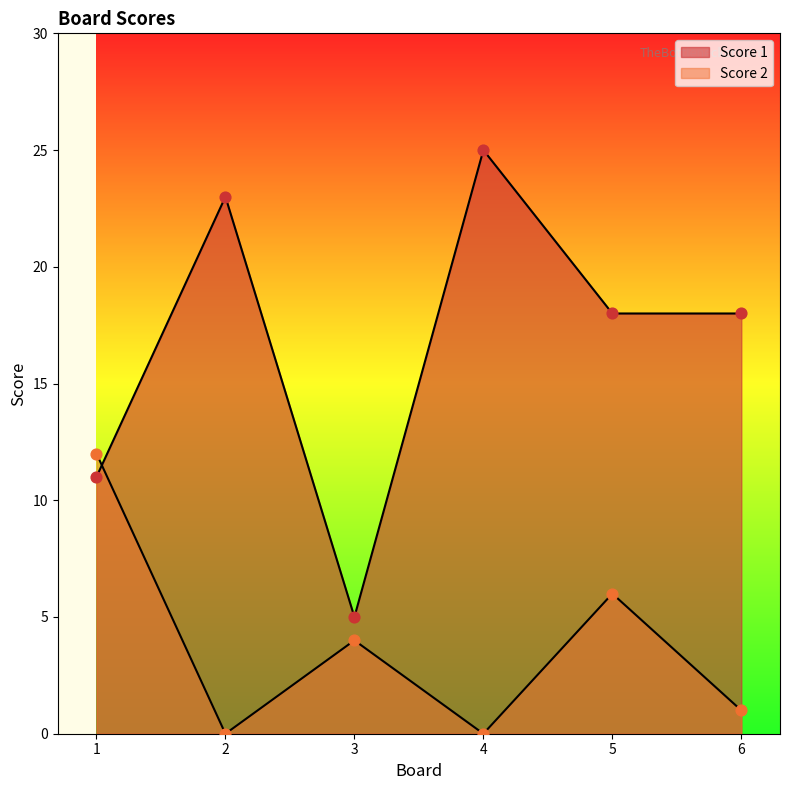

At how many categories does at least one series exceed 1?

6